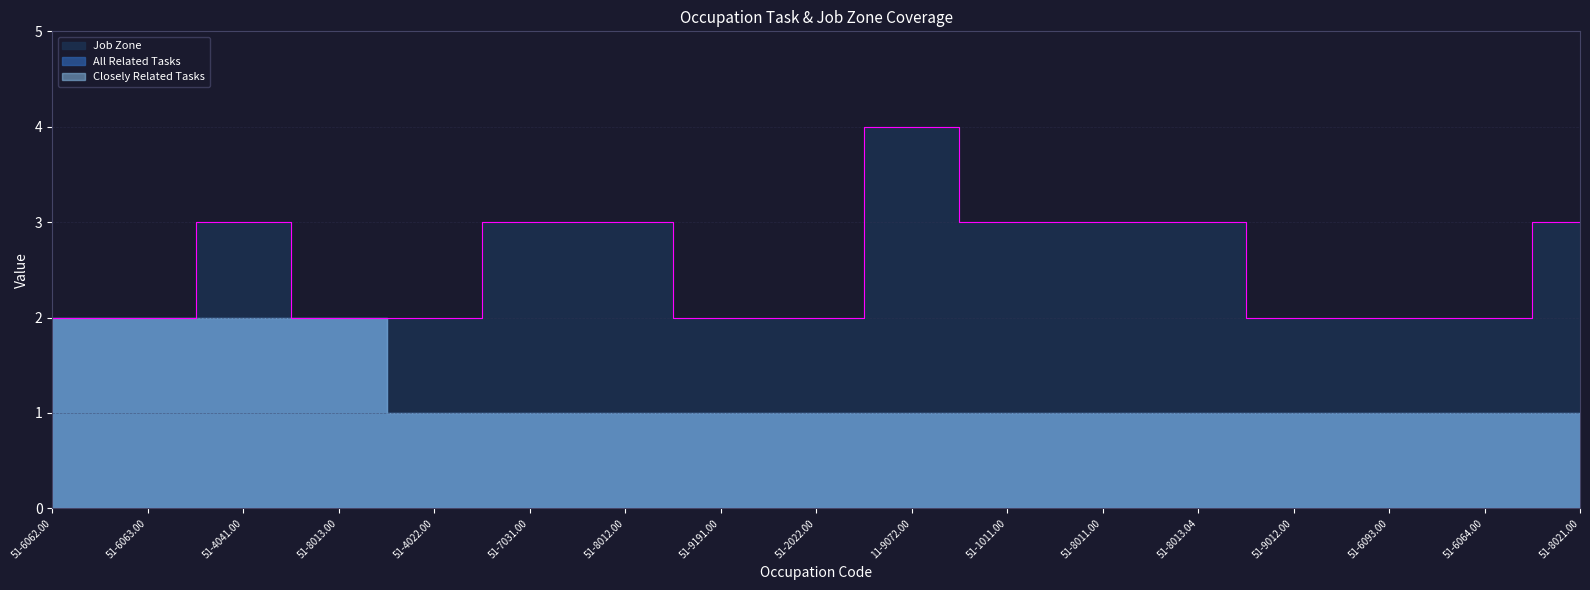

What are all the series names shown in the legend?

Job Zone, All Related Tasks, Closely Related Tasks